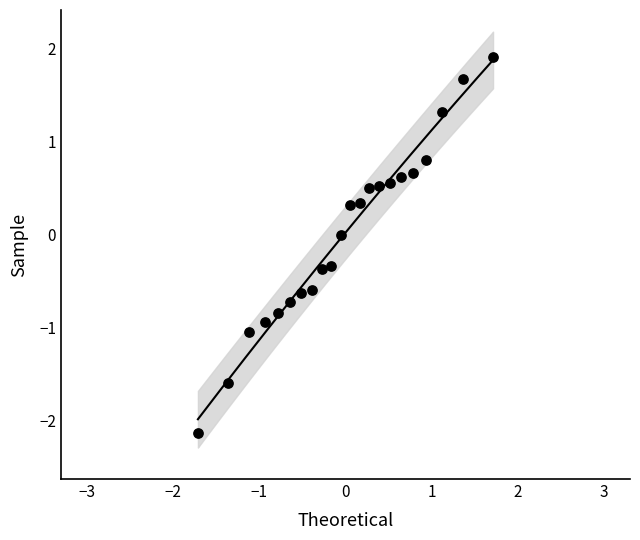

What is the range of X values (max minus min)?

3.4